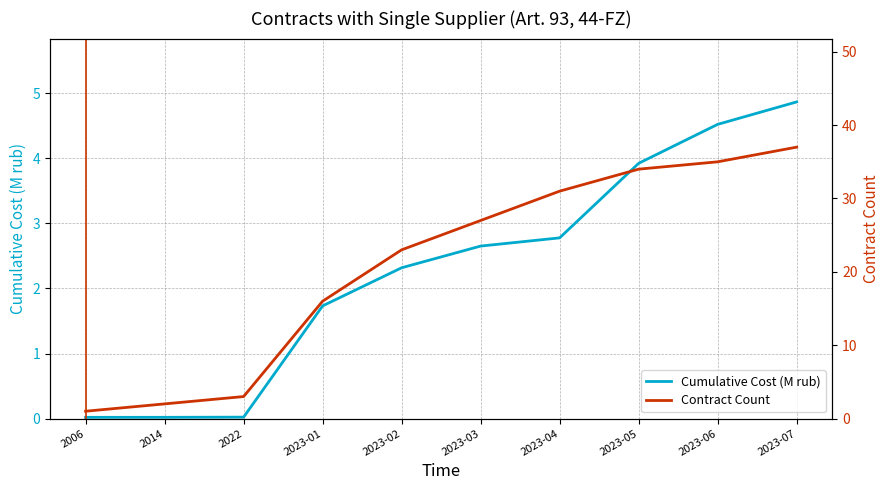

Reading right to left, list all the values displayed in this chart.

Cumulative Cost (M rub): 4.9	4.5	3.9	2.8	2.7	2.3	1.7	0.0	0.0	0.0
Contract Count: 37.0	35.0	34.0	31.0	27.0	23.0	16.0	3.0	2.0	1.0